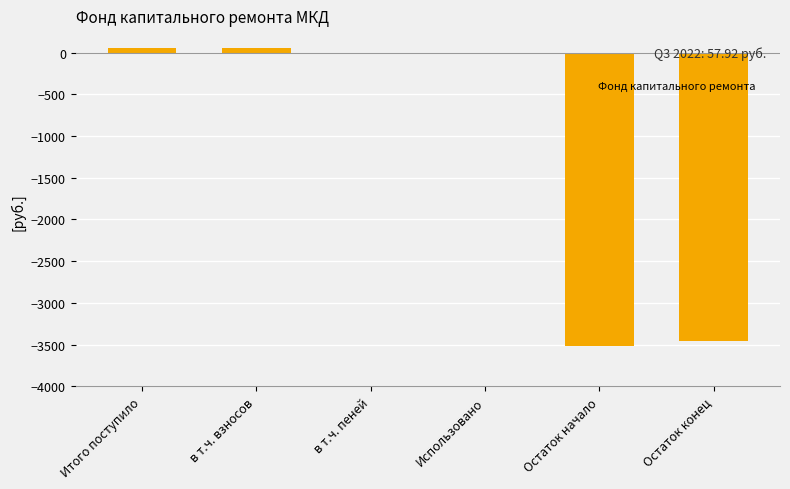

The chart shows a value of 57.8 at в т.ч. взносов. True or false?

True